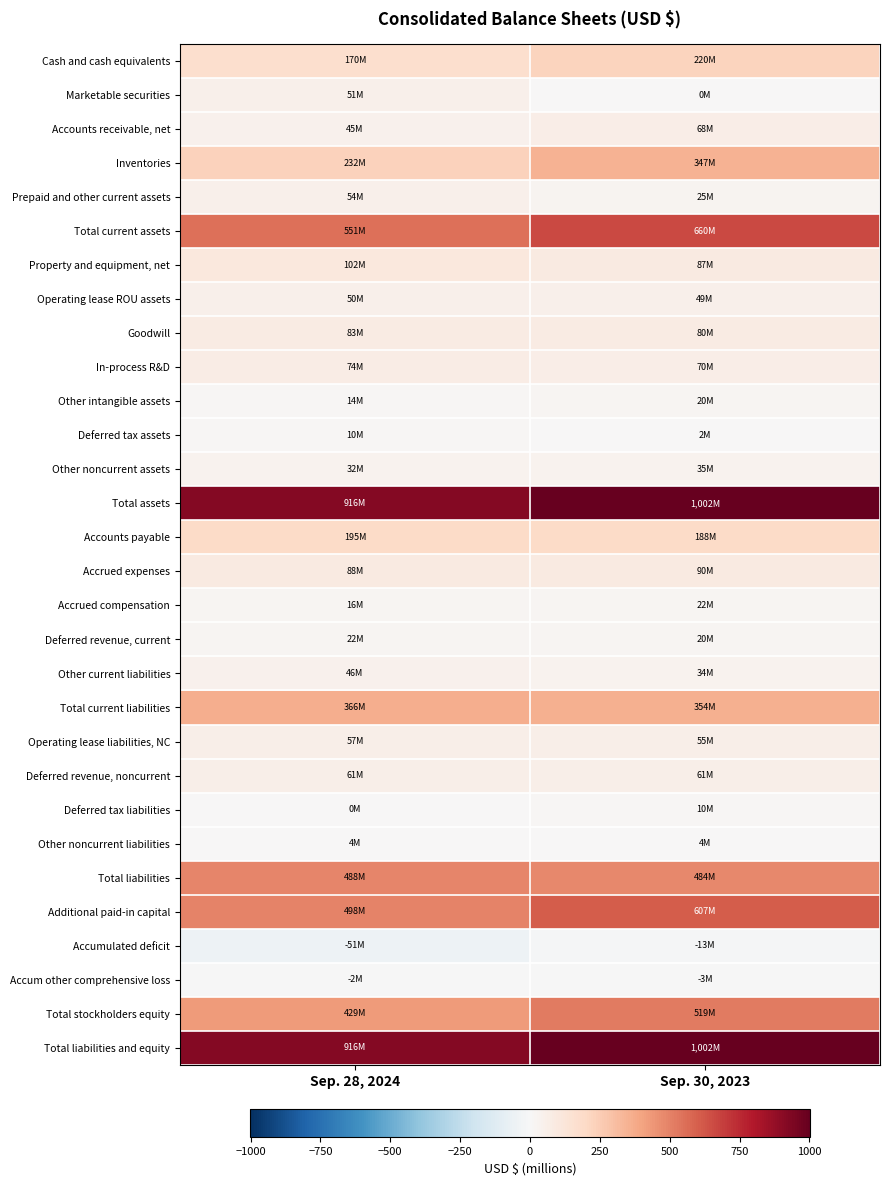

Reading right to left, what are all the values shown in this chart?

Cash and cash equivalents: Sep. 30, 2023=220.2	Sep. 28, 2024=169.7
Marketable securities: Sep. 30, 2023=0.0	Sep. 28, 2024=51.4
Accounts receivable, net: Sep. 30, 2023=67.6	Sep. 28, 2024=44.5
Inventories: Sep. 30, 2023=346.5	Sep. 28, 2024=231.5
Prepaid and other current assets: Sep. 30, 2023=25.3	Sep. 28, 2024=53.9
Total current assets: Sep. 30, 2023=659.6	Sep. 28, 2024=551.1
Property and equipment, net: Sep. 30, 2023=87.1	Sep. 28, 2024=102.1
Operating lease ROU assets: Sep. 30, 2023=48.9	Sep. 28, 2024=50.2
Goodwill: Sep. 30, 2023=80.4	Sep. 28, 2024=82.9
In-process R&D: Sep. 30, 2023=69.8	Sep. 28, 2024=73.8
Other intangible assets: Sep. 30, 2023=20.2	Sep. 28, 2024=14.3
Deferred tax assets: Sep. 30, 2023=1.7	Sep. 28, 2024=10.3
Other noncurrent assets: Sep. 30, 2023=34.5	Sep. 28, 2024=31.7
Total assets: Sep. 30, 2023=1002.2	Sep. 28, 2024=916.3
Accounts payable: Sep. 30, 2023=188.0	Sep. 28, 2024=194.6
Accrued expenses: Sep. 30, 2023=89.7	Sep. 28, 2024=87.8
Accrued compensation: Sep. 30, 2023=22.1	Sep. 28, 2024=15.7
Deferred revenue, current: Sep. 30, 2023=20.2	Sep. 28, 2024=21.8
Other current liabilities: Sep. 30, 2023=34.3	Sep. 28, 2024=46.3
Total current liabilities: Sep. 30, 2023=354.2	Sep. 28, 2024=366.2
Operating lease liabilities, NC: Sep. 30, 2023=55.0	Sep. 28, 2024=56.6
Deferred revenue, noncurrent: Sep. 30, 2023=60.6	Sep. 28, 2024=61.1
Deferred tax liabilities: Sep. 30, 2023=9.8	Sep. 28, 2024=0.1
Other noncurrent liabilities: Sep. 30, 2023=3.9	Sep. 28, 2024=3.8
Total liabilities: Sep. 30, 2023=483.6	Sep. 28, 2024=487.7
Additional paid-in capital: Sep. 30, 2023=607.3	Sep. 28, 2024=498.2
Accumulated deficit: Sep. 30, 2023=-12.8	Sep. 28, 2024=-50.9
Accum other comprehensive loss: Sep. 30, 2023=-3.4	Sep. 28, 2024=-1.7
Total stockholders equity: Sep. 30, 2023=518.7	Sep. 28, 2024=428.6
Total liabilities and equity: Sep. 30, 2023=1002.2	Sep. 28, 2024=916.3